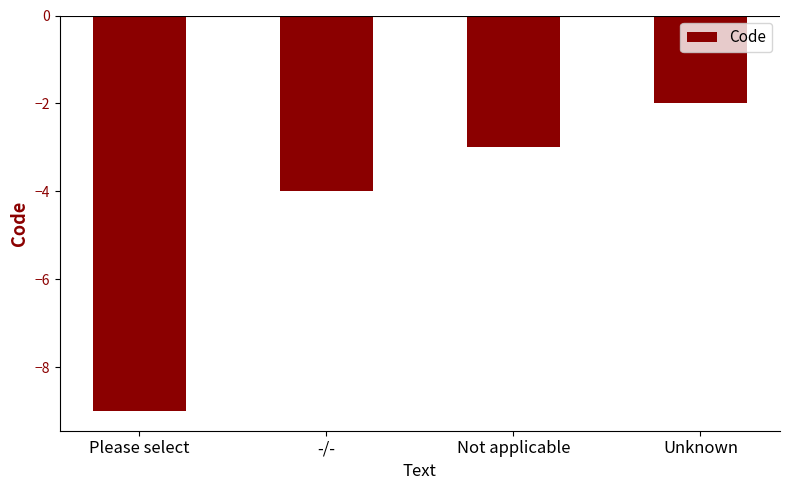

What is the sum of the values at Not applicable and Unknown?

-5